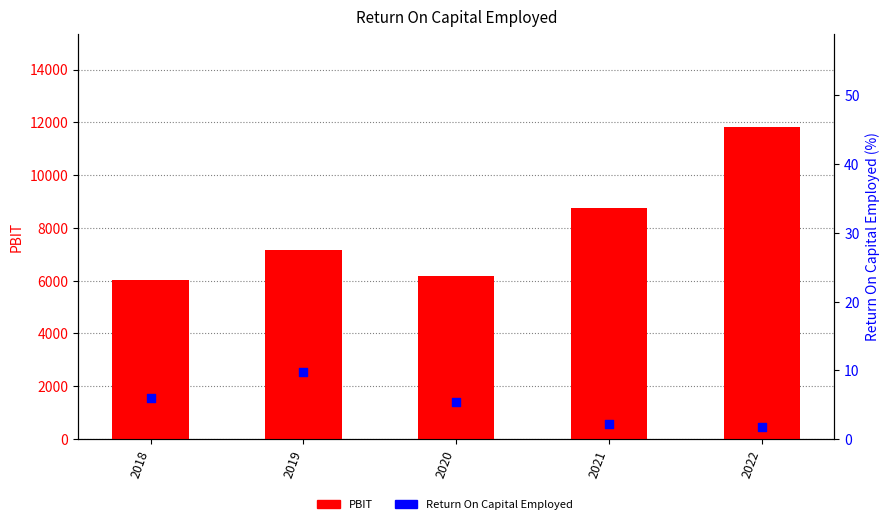

Which series has the largest Y range (max minus min)?

PBIT